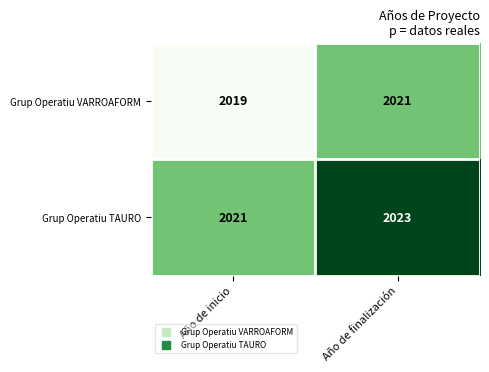

List the series in order of their peak value, highest first.

Grup Operatiu TAURO, Grup Operatiu VARROAFORM